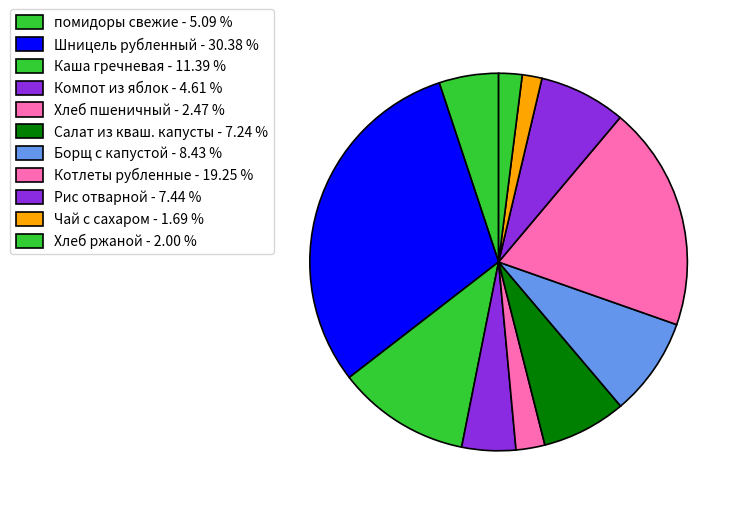

Is there a majority slice in this chart?

No